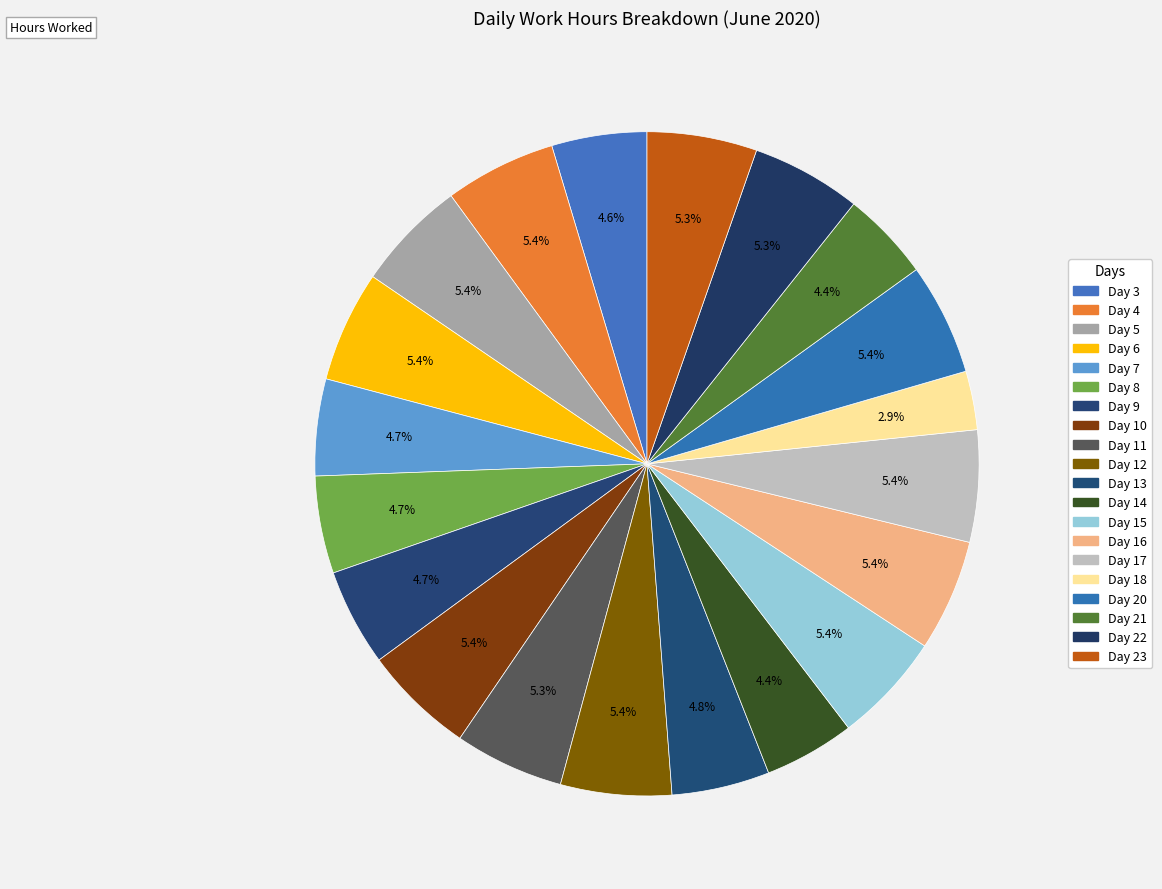

To the nearest percent, what percentage of the pie is Day 5?

5%